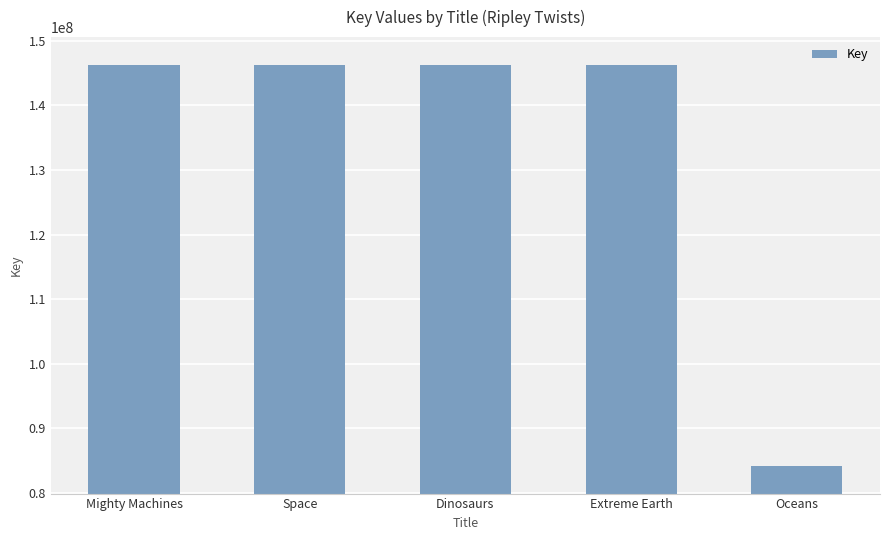

Where is the data nearest to the value 115135626?

Mighty Machines